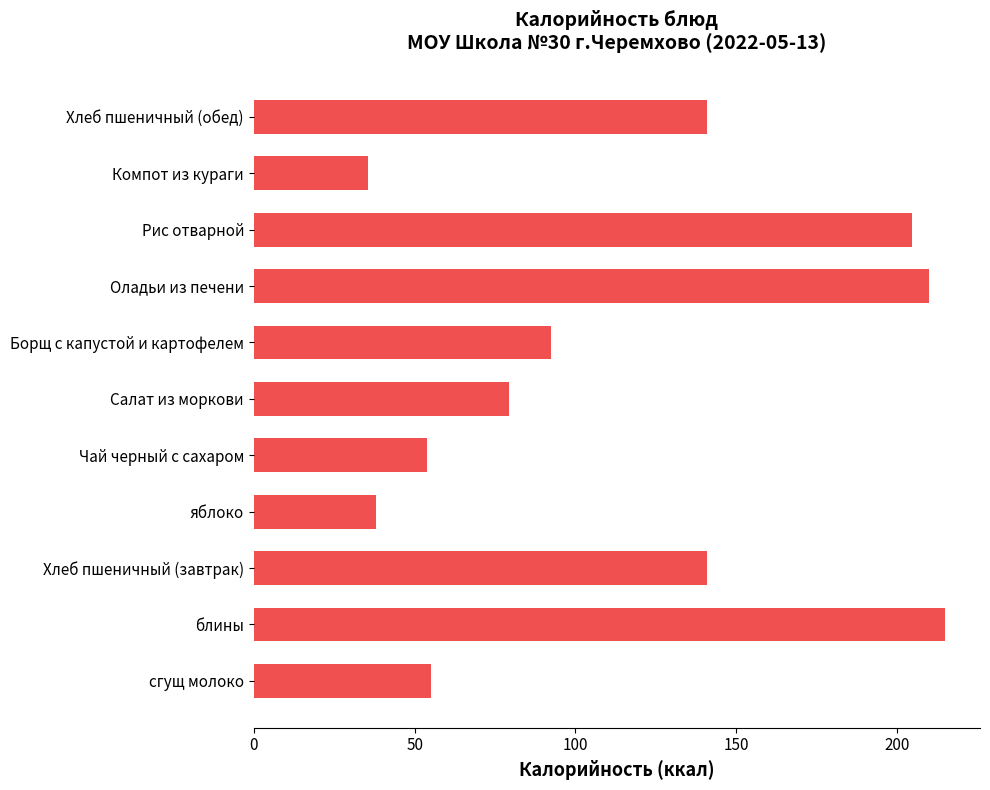

What is the ratio of the value at Чай черный с сахаром to the value at Хлеб пшеничный (обед)?

0.4